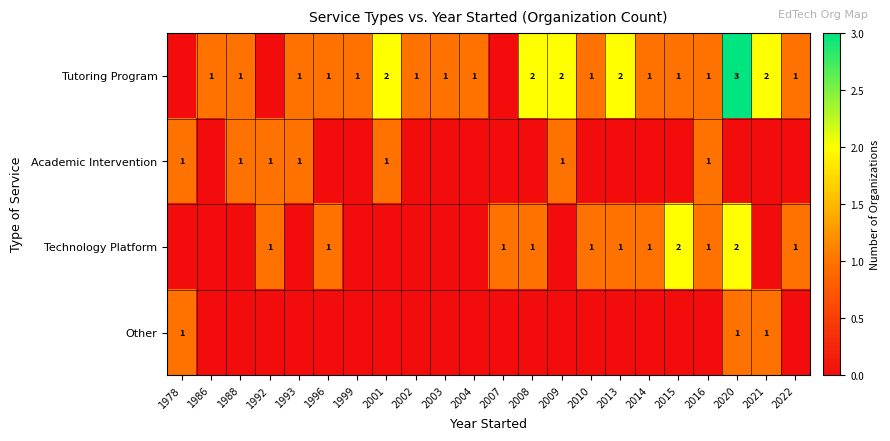

The value of Technology Platform at 2022 is 0. True or false?

False